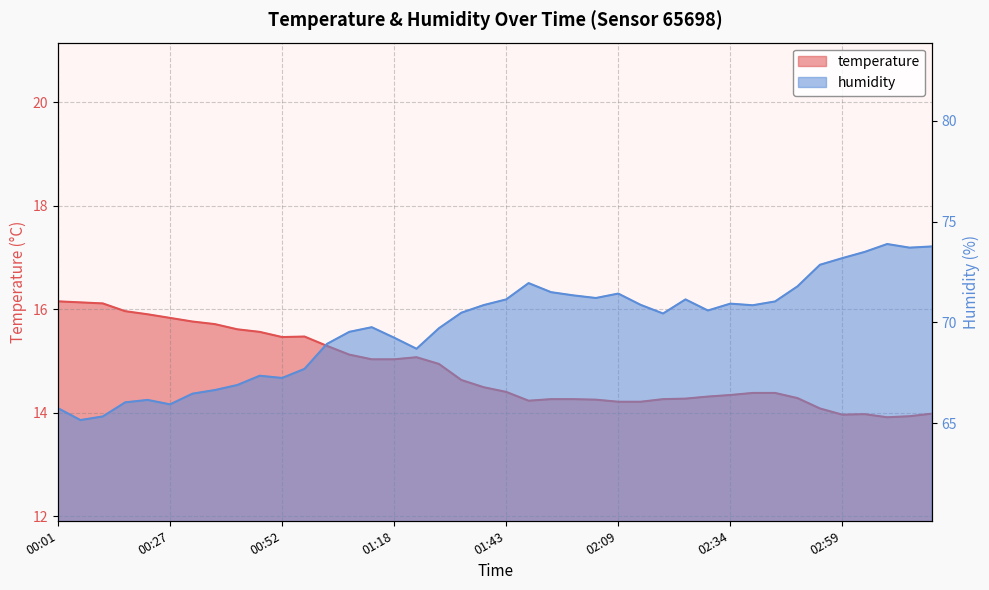

True or false: humidity and temperature cross at least once.

False